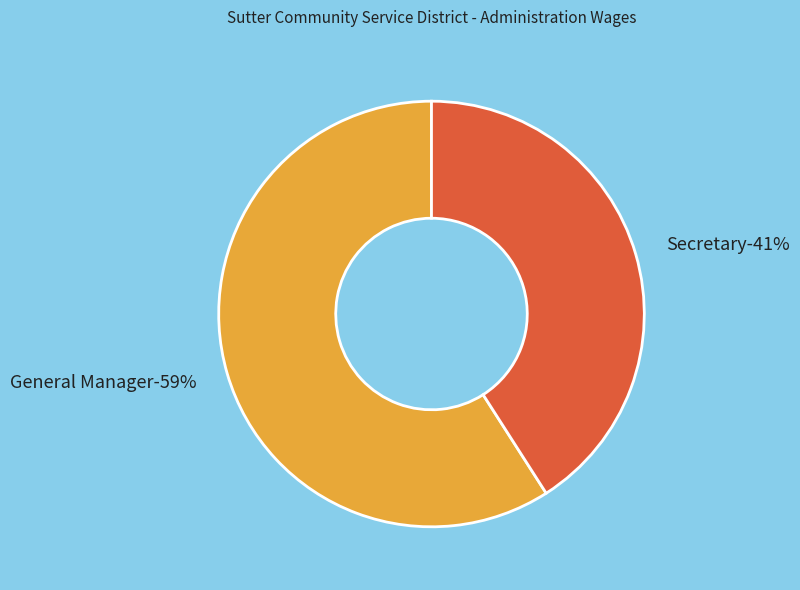

Which has a higher value, General Manager or Secretary?

General Manager